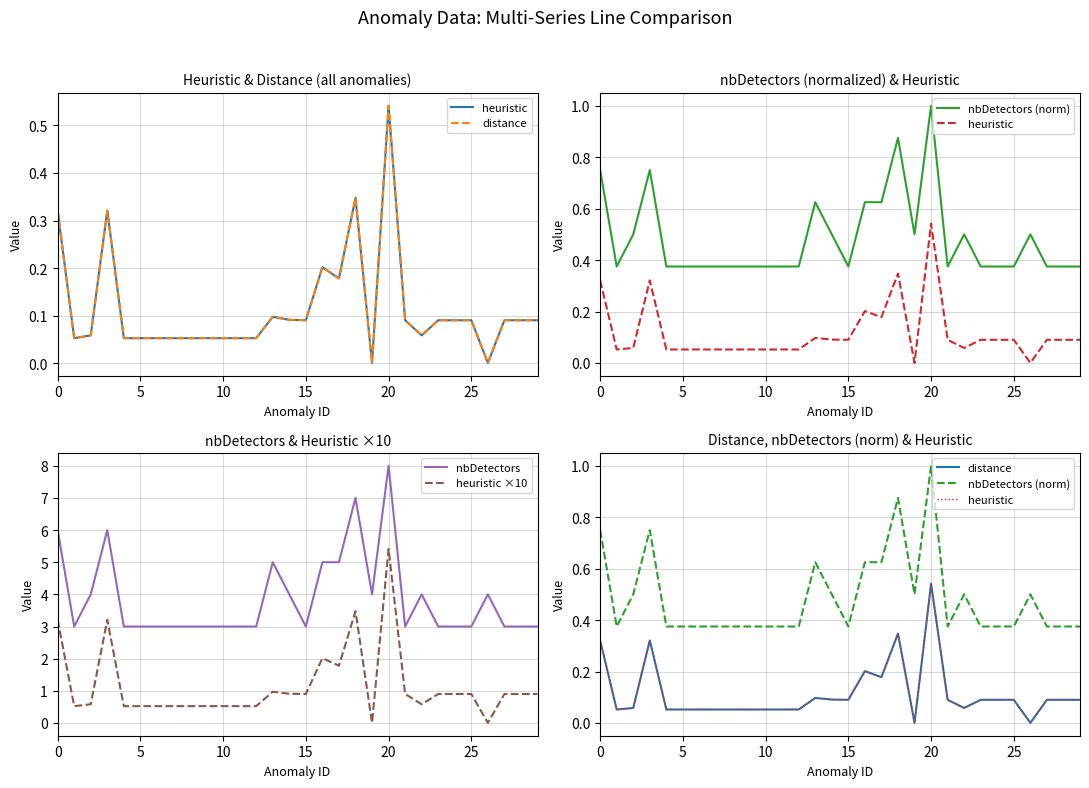

Rank the series by their maximum value, from lowest to highest.

heuristic, distance, nbDetectors (norm), heuristic ×10, nbDetectors